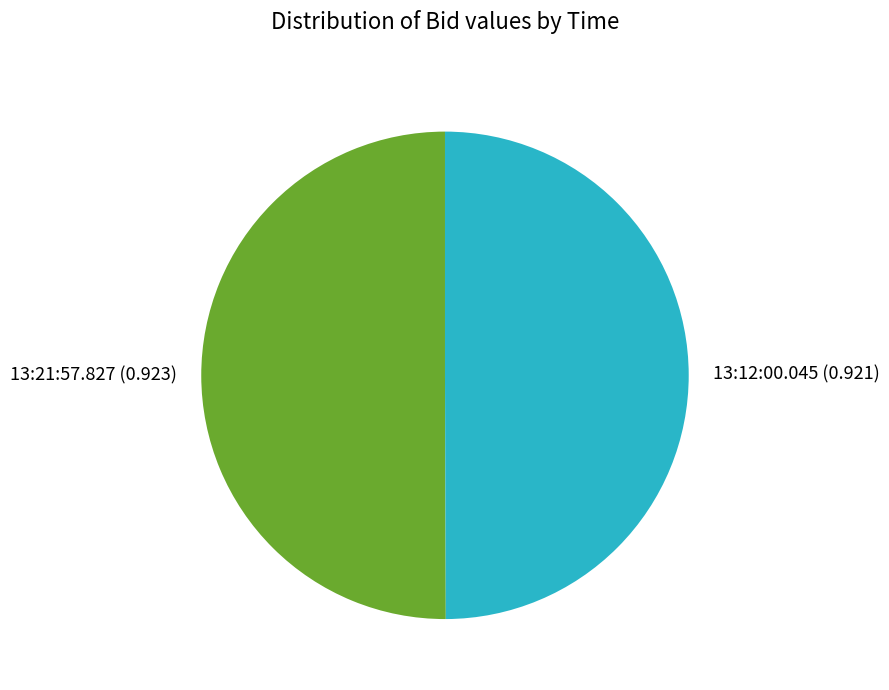

The 13:21:57.827 slice represents 50% of the pie. True or false?

True